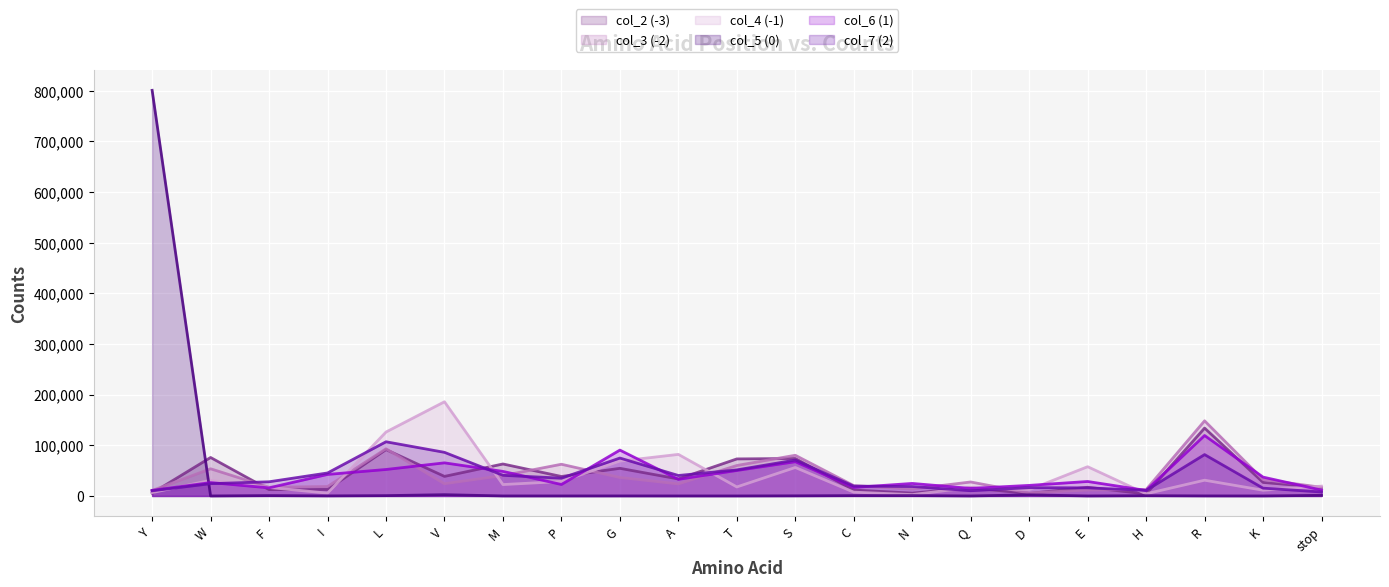

What is the spread (max minus min) of values at Y?

795279